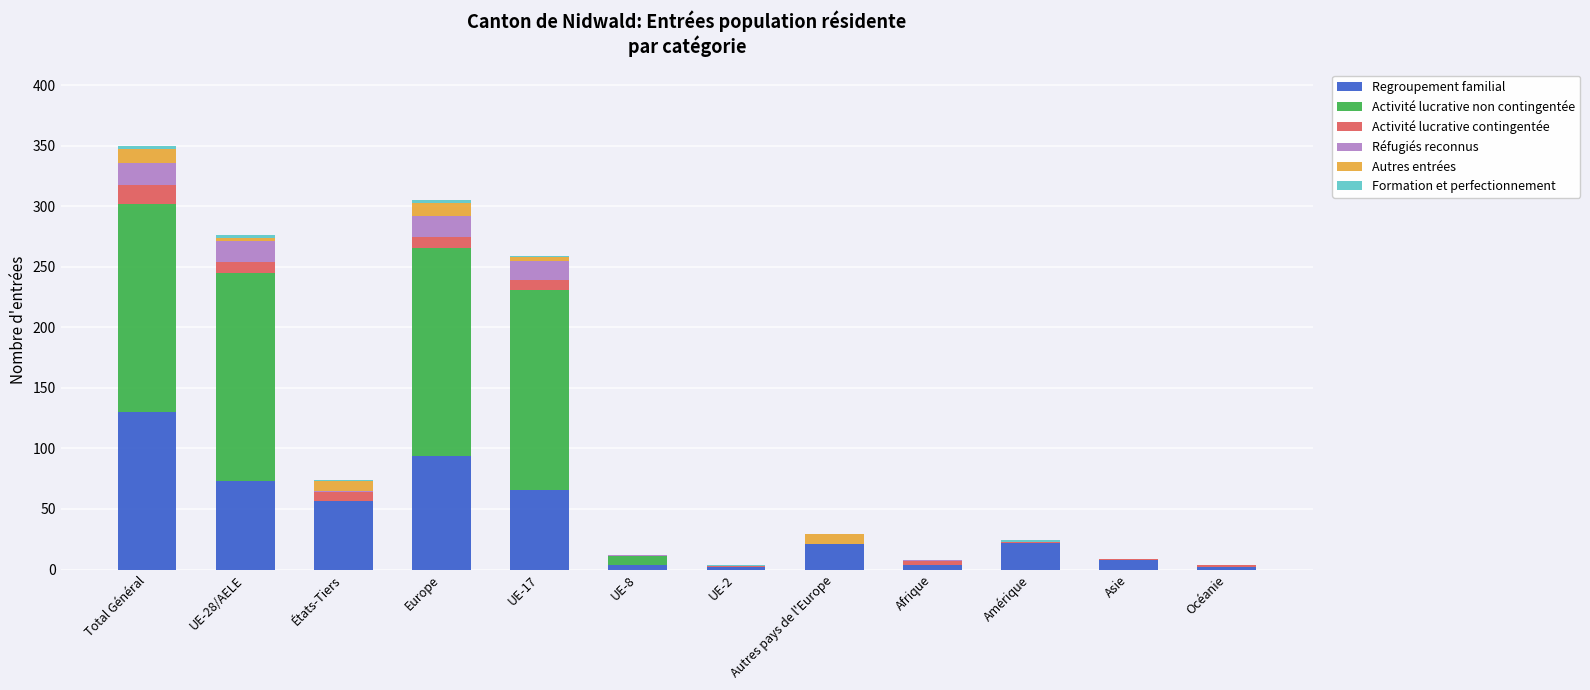

What is the maximum value for Regroupement familial?

130